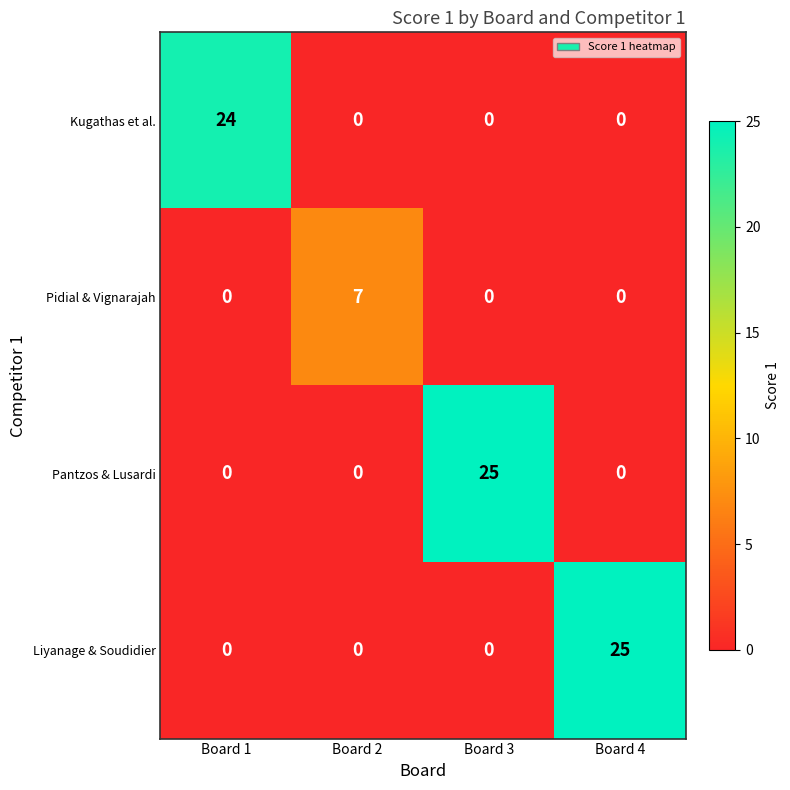

How many distinct data groups are displayed?

4